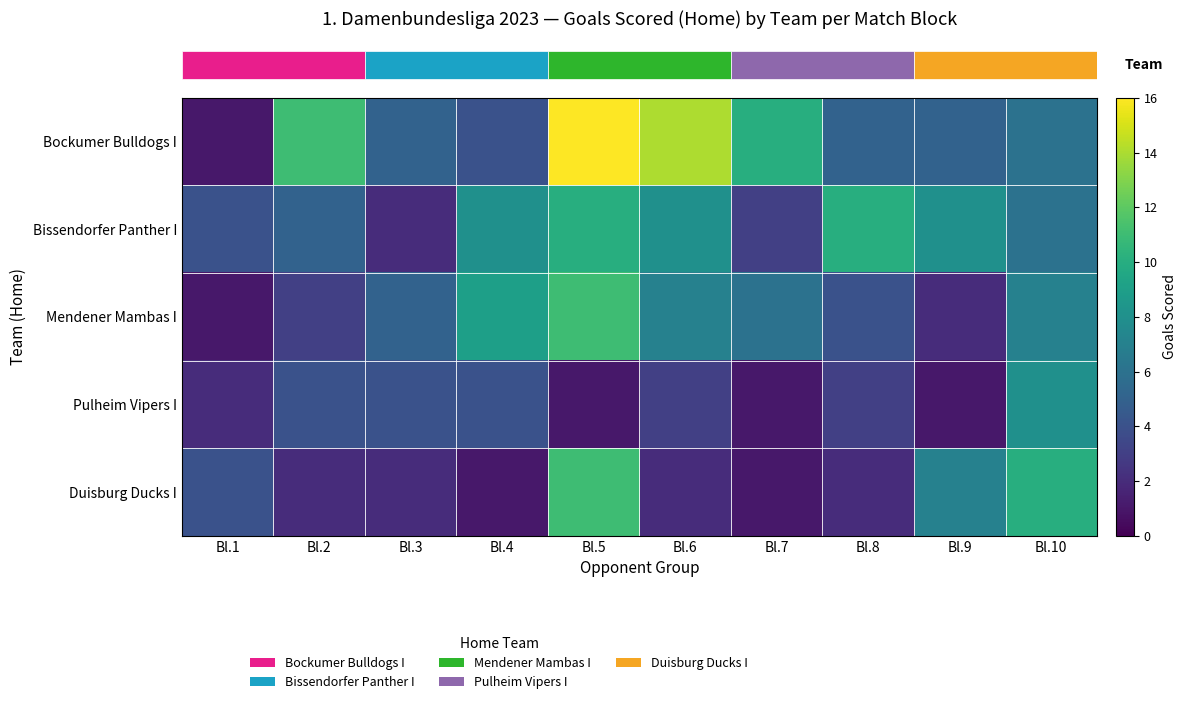

At which category is the sum across all series the highest?

Bl.5